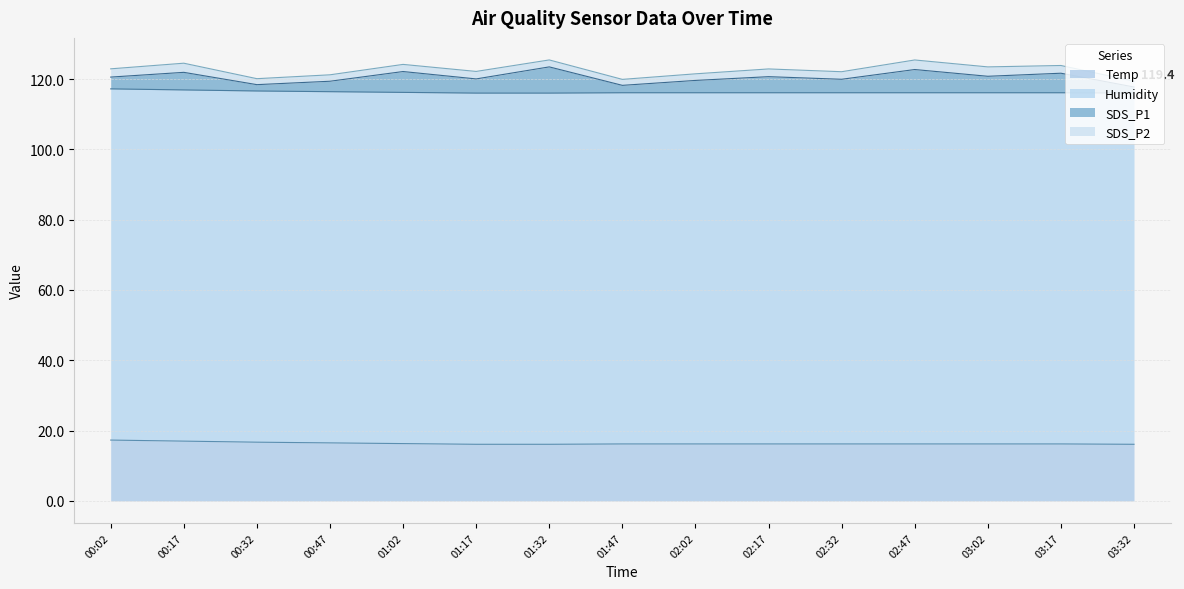

What is the difference between the highest and lowest values at 02:32?

97.8